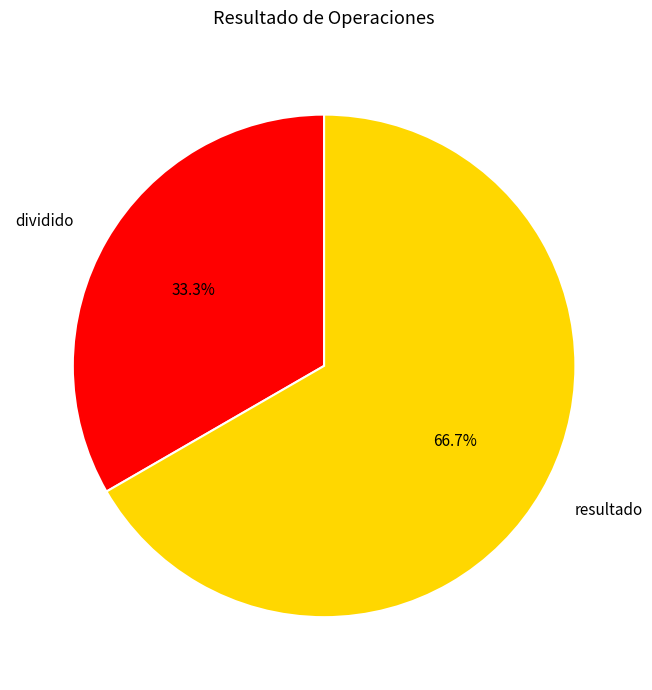

Do dividido and resultado together represent more than half of the pie?

Yes